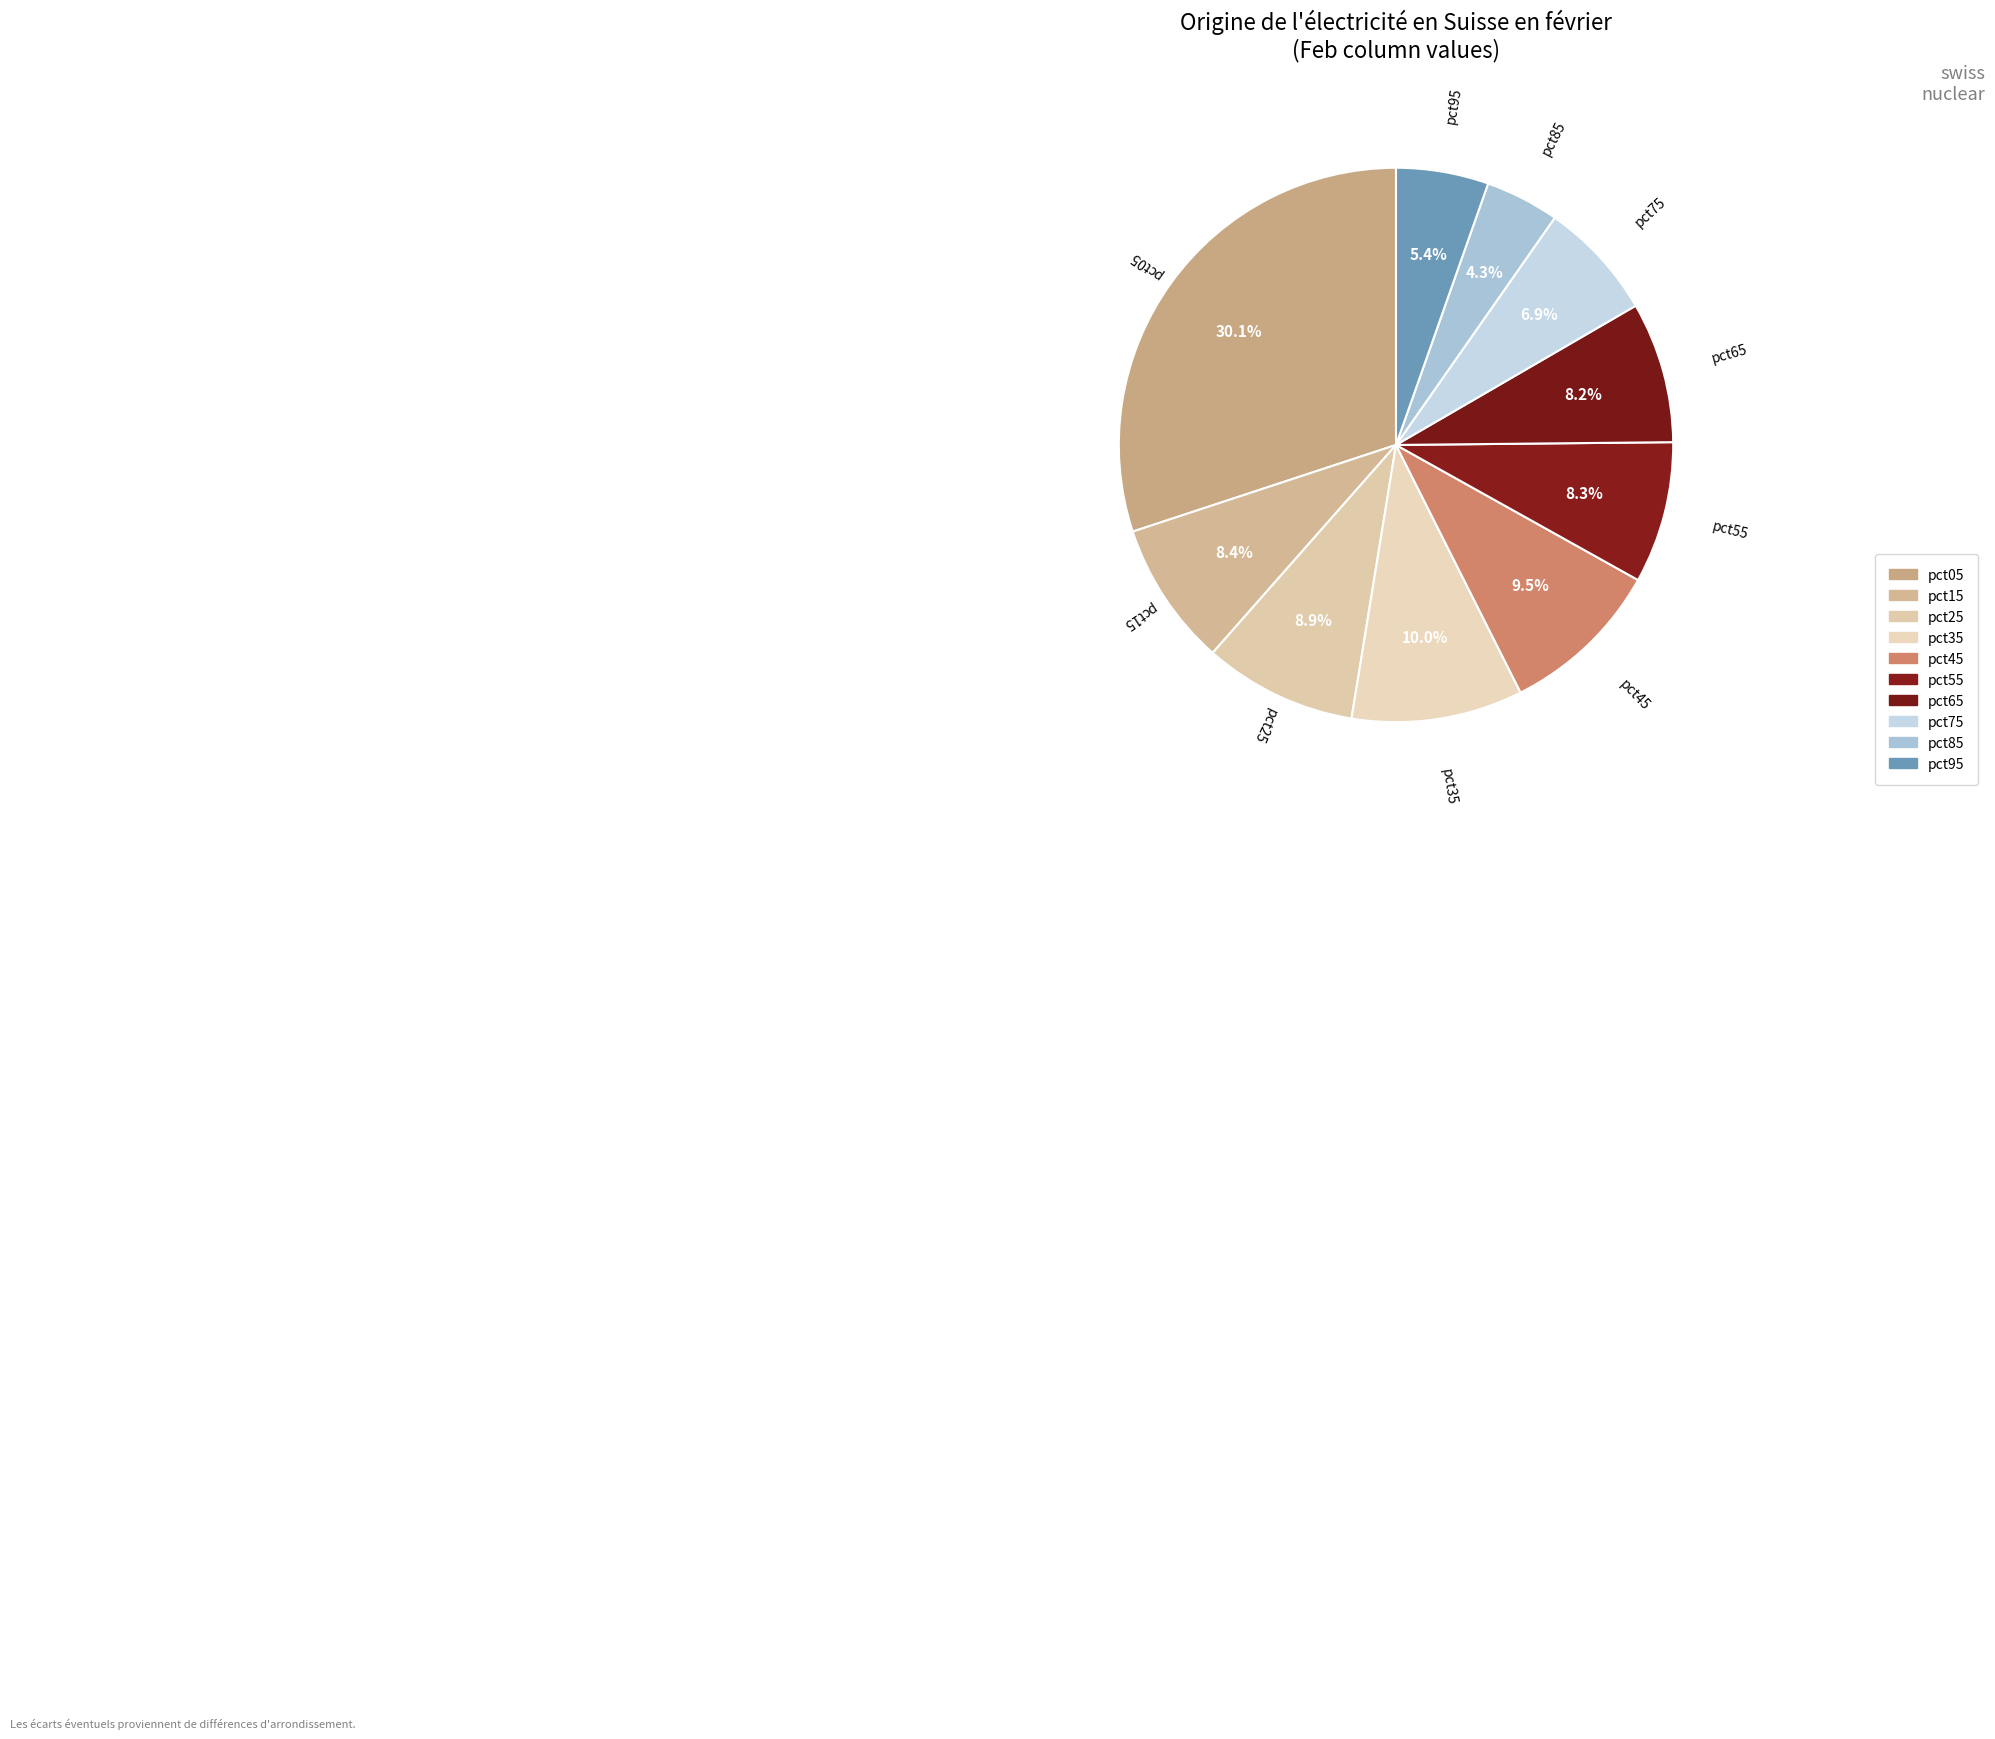

What is the largest slice in the pie chart?

pct05